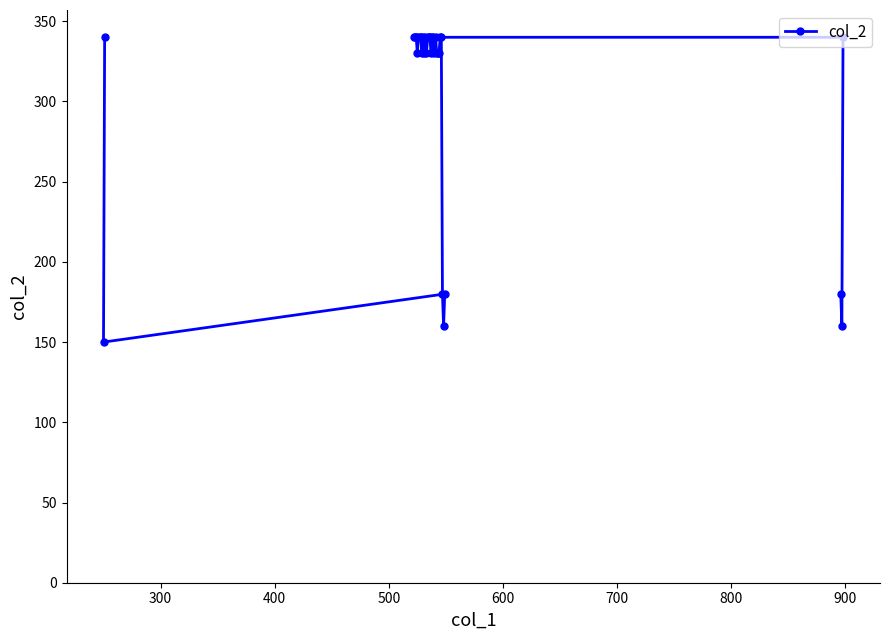

What is the difference between the second highest and minimum values?

190